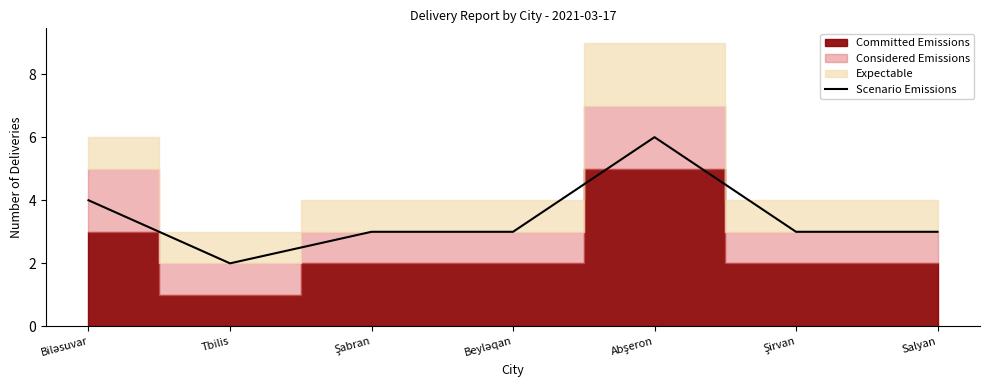

Does the chart have visible grid lines?

No